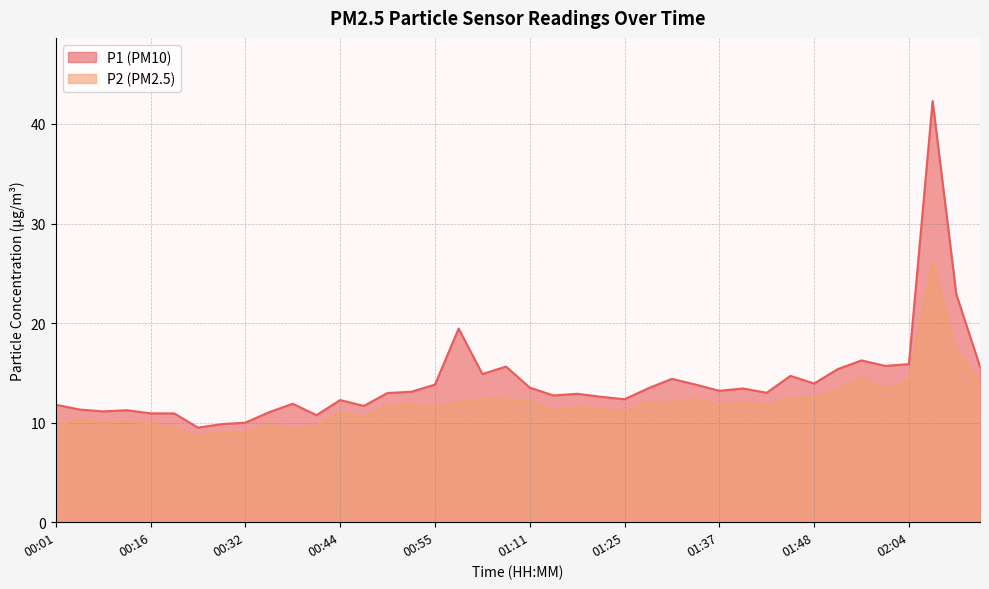

What is the total value across all series at 01:19?

23.9